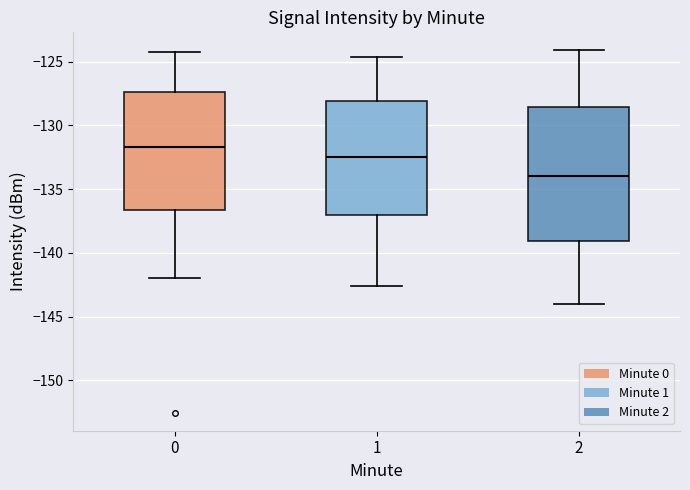

Comparing the boxes themselves (not the whiskers), which one is the tallest?

2